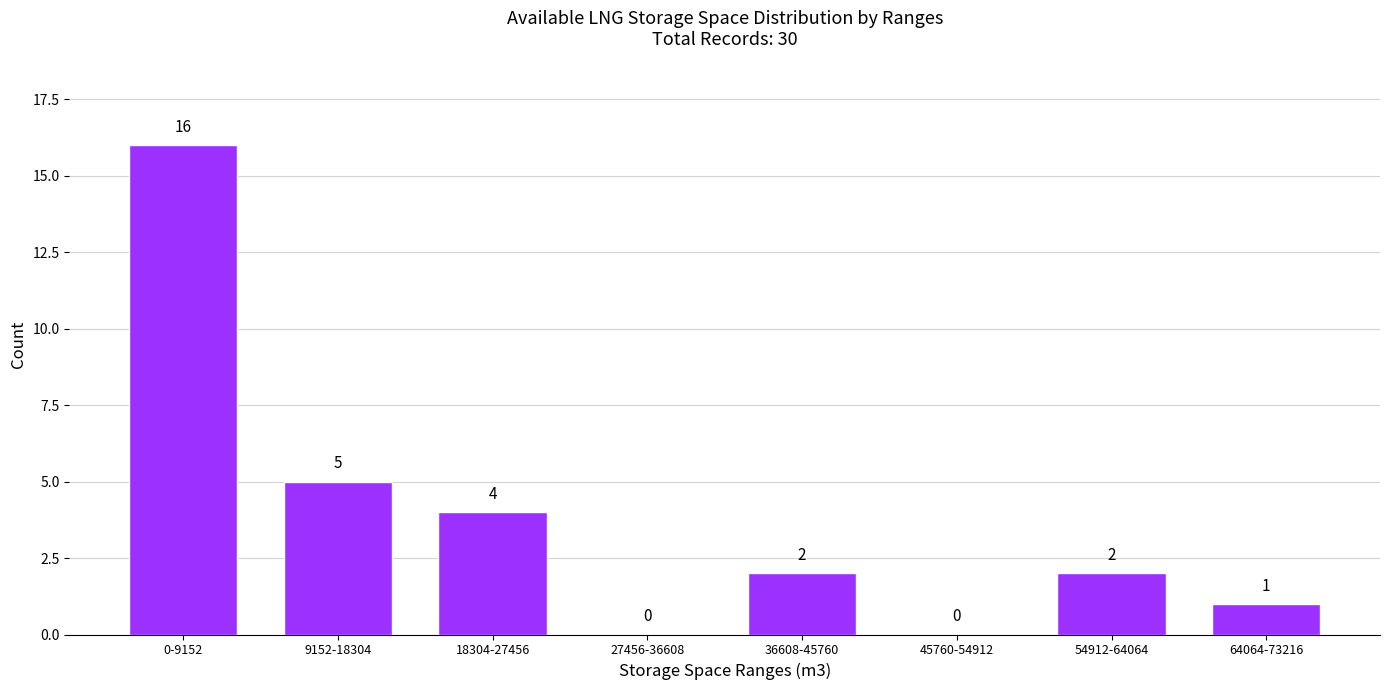

Reading left to right, what are all the values shown in this chart?

0-9152=16	9152-18304=5	18304-27456=4	27456-36608=0	36608-45760=2	45760-54912=0	54912-64064=2	64064-73216=1